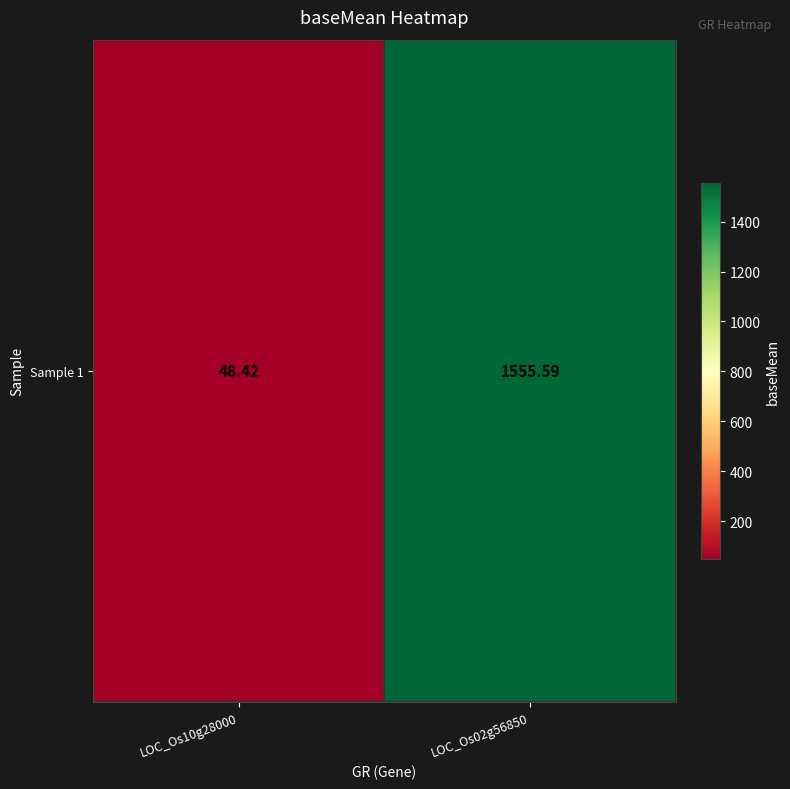

Which category has the highest value across all series?

LOC_Os02g56850